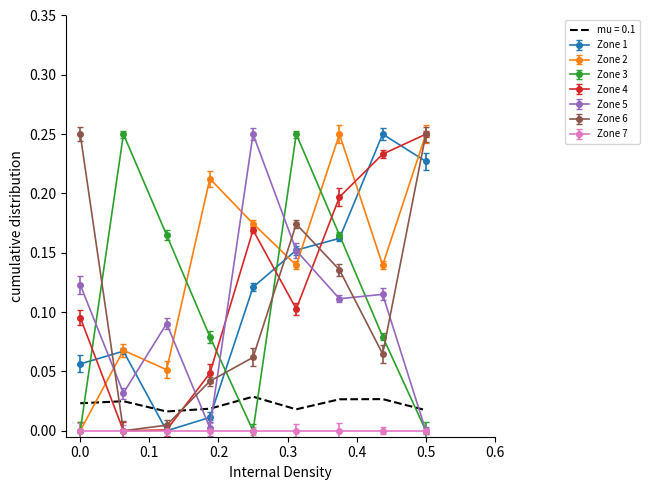

What is the label of the 8th point from the left?

7